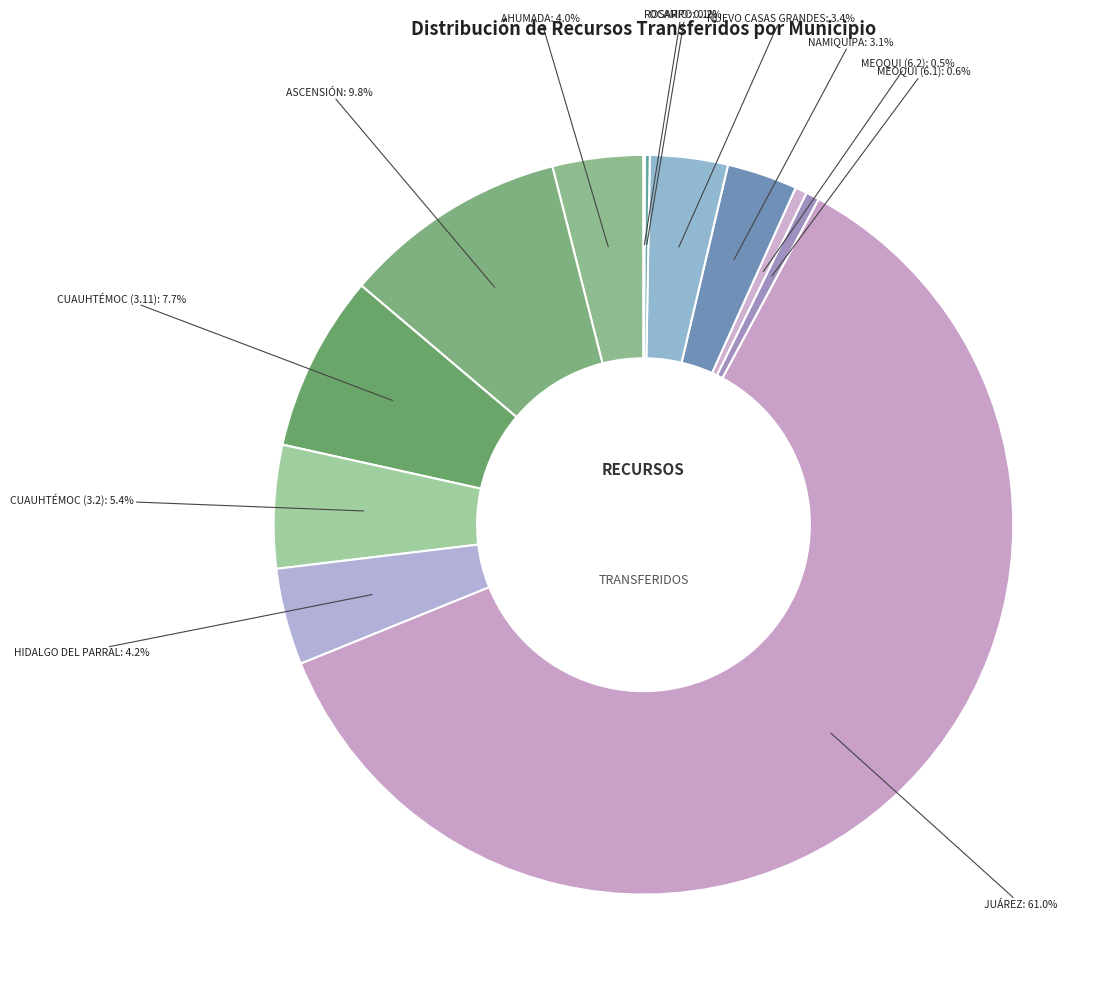

What is the majority slice?

JUÁREZ